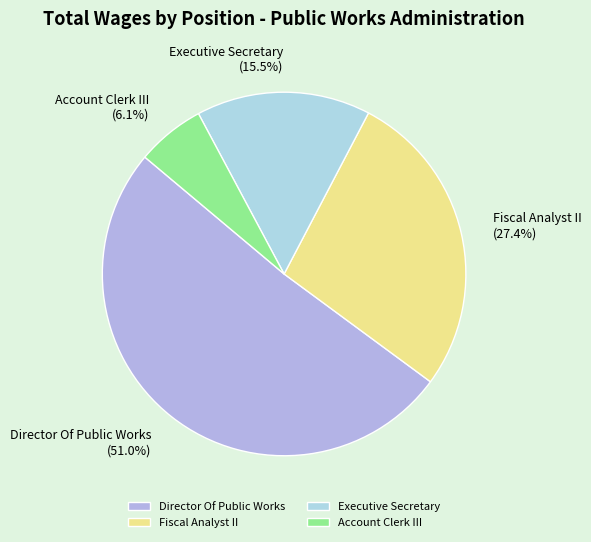

What is the total percentage of Director Of Public Works and Fiscal Analyst II?

78.4%